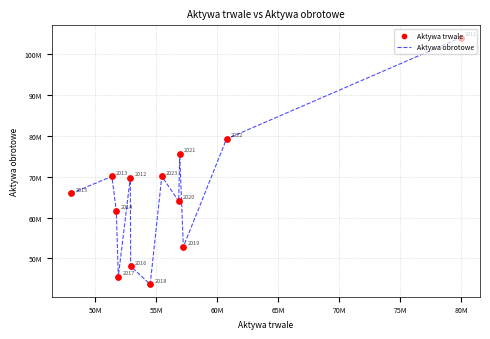

Is this an area chart (filled region under the line)?

No